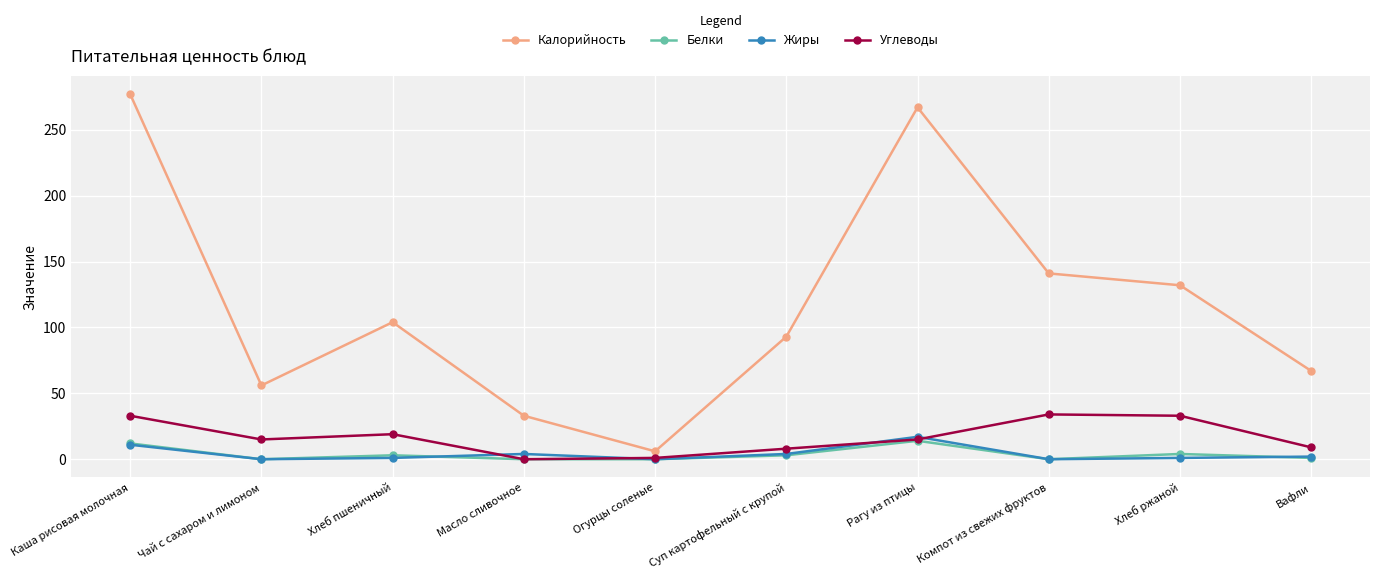

Is it true that Белки equals 0 at Масло сливочное?

True